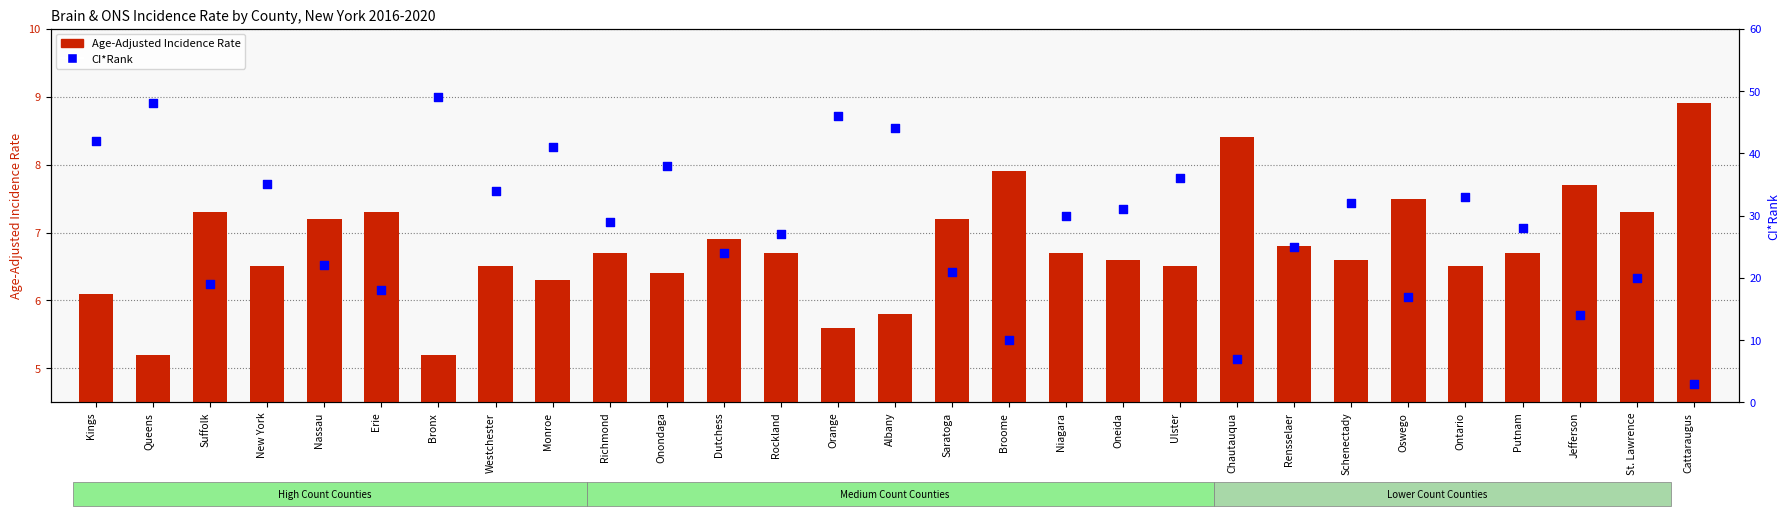

Which series reaches the minimum Y coordinate?

CI*Rank